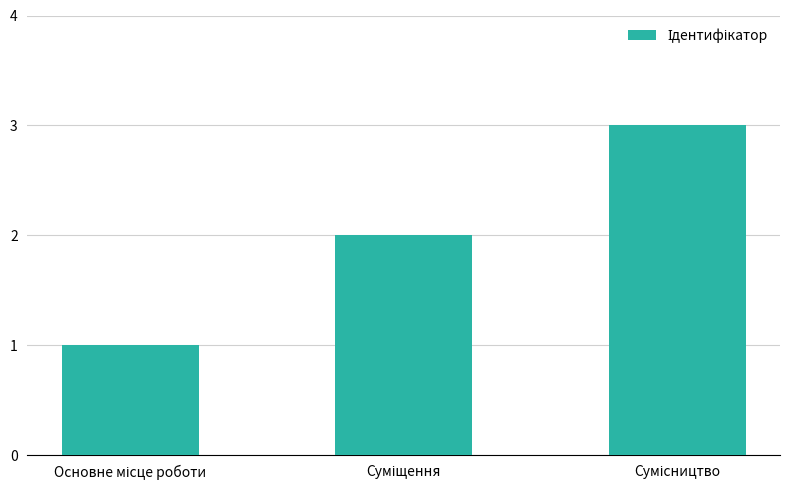

What is the greatest value displayed?

3